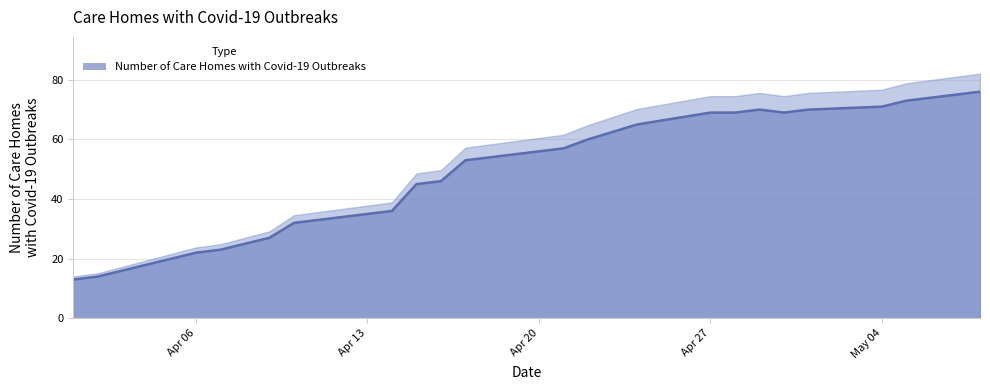

Which category has the highest value across all series?

2020-05-08